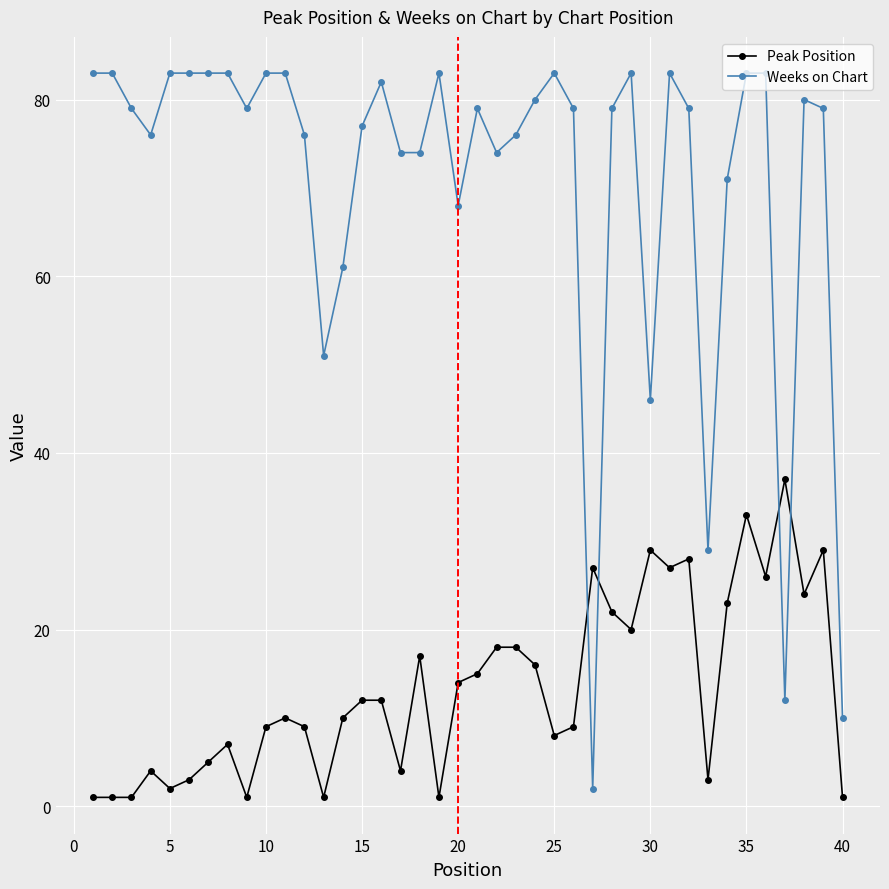

What is the difference between the maximum and minimum values in the Weeks on Chart series?

81